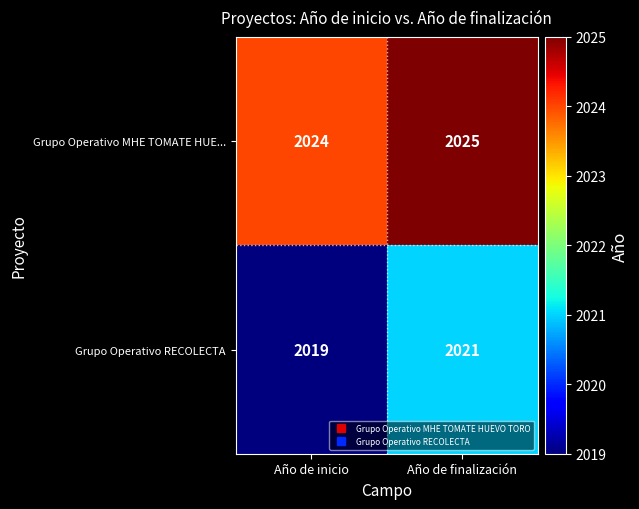

How many distinct data groups are displayed?

2